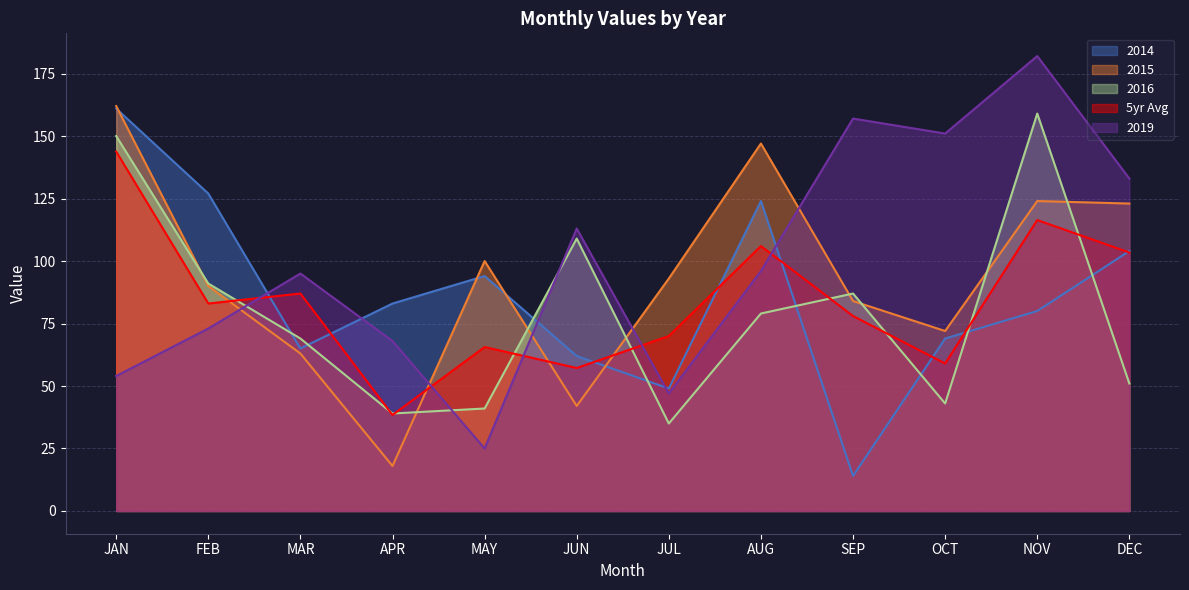

Which label corresponds to the largest value in the chart?

NOV